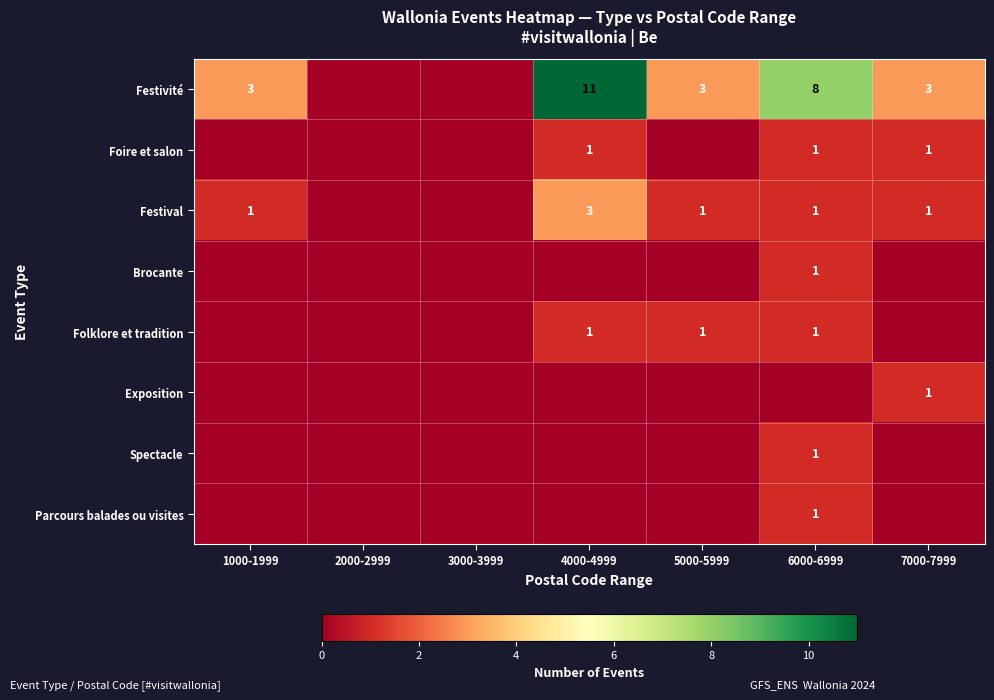

The value of Festivité at 7000-7999 is 3. True or false?

True